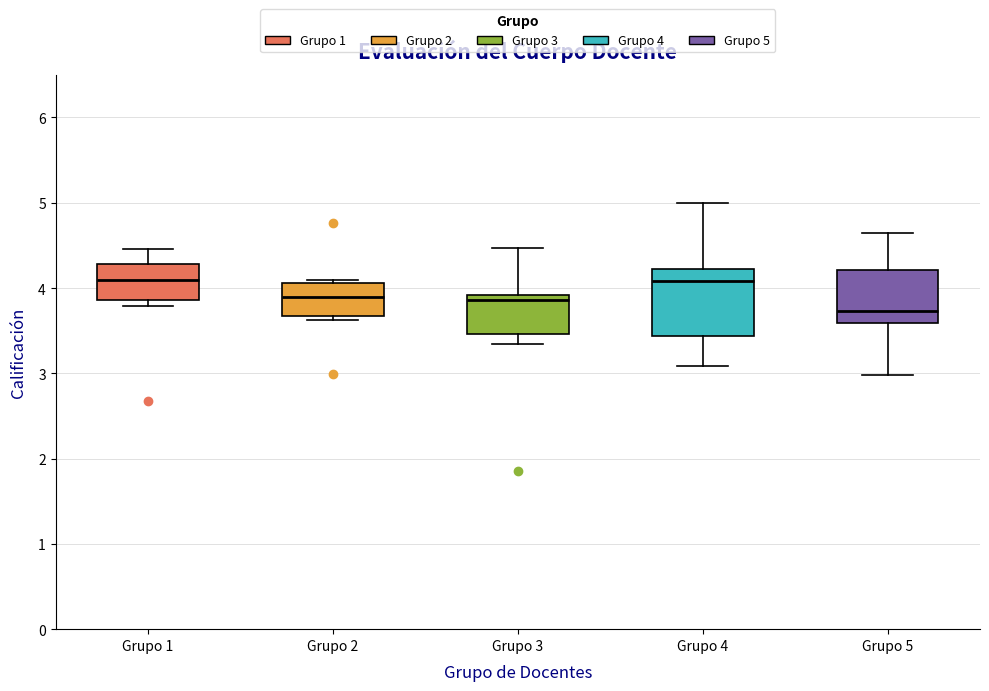

Which box's median line is the lowest?

Grupo 5